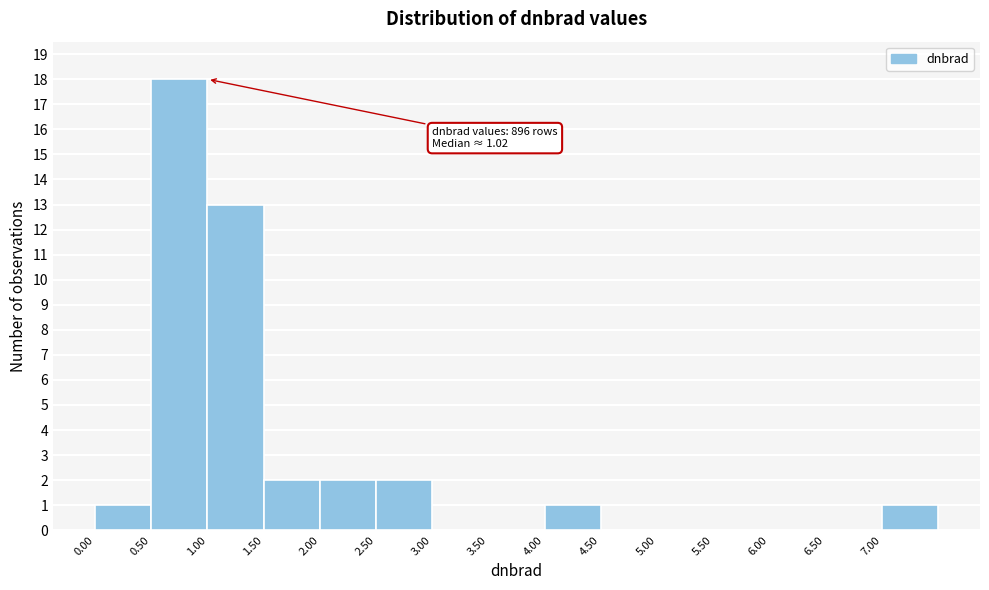

Over which range of the x-axis is the bar tallest?

0.5 to 1.0